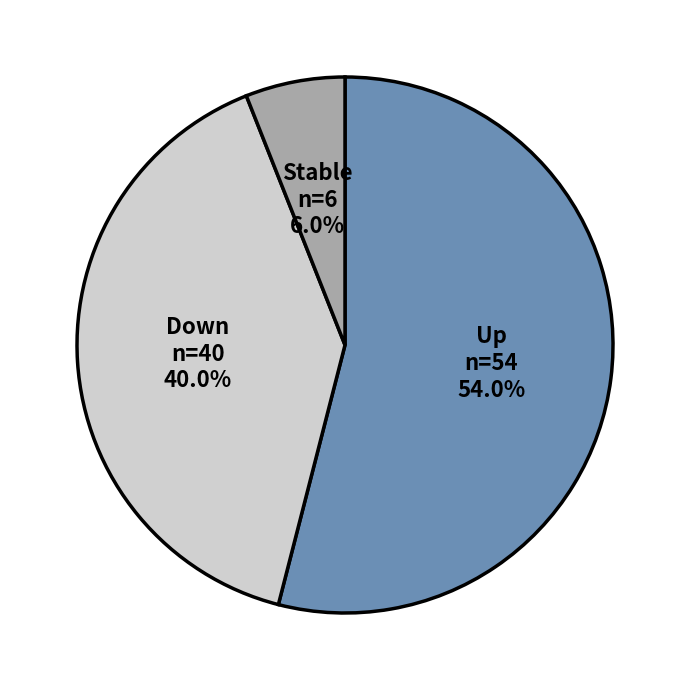

How many slices are in this pie chart?

3